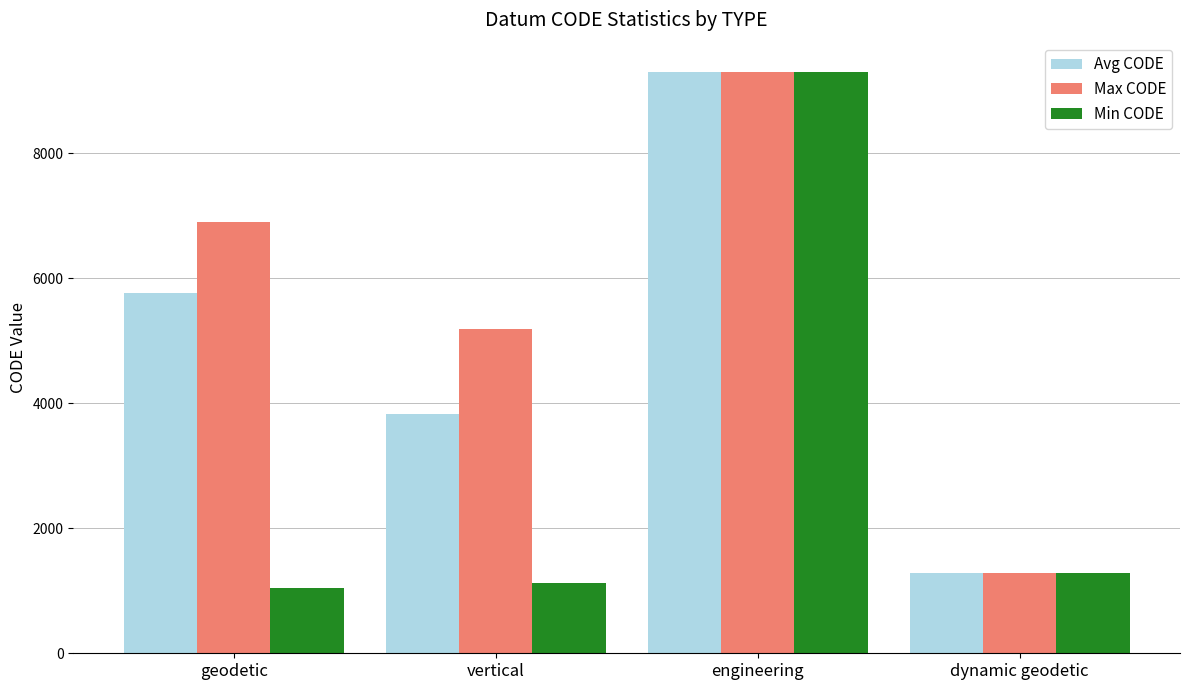

What is the sum of the Max CODE values at engineering and geodetic?

16201